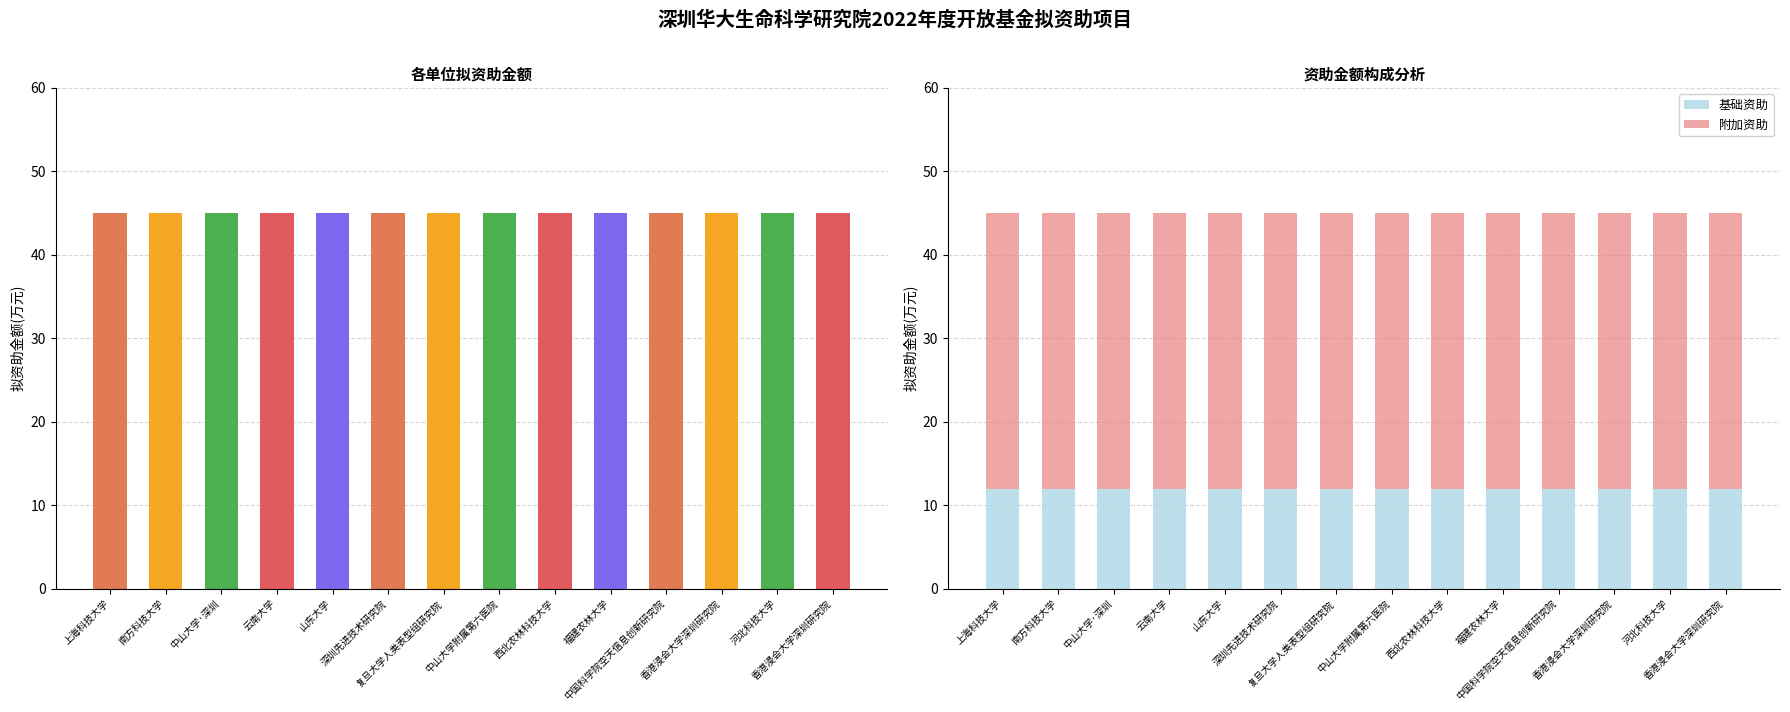

What is the value of the 附加资助 bar at the 10th from the left?

33